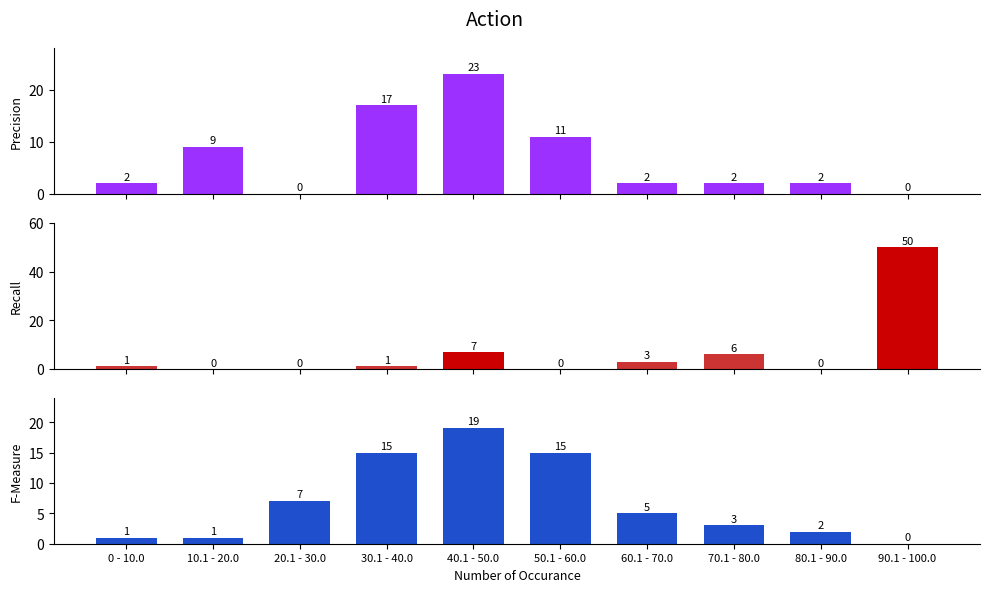

Does the chart contain stacked bars?

No